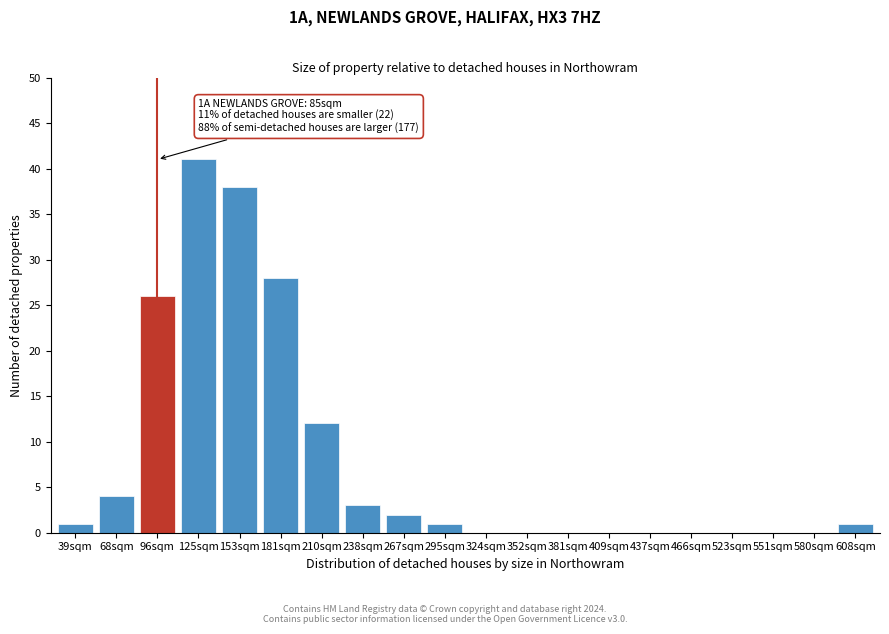

Reading left to right, what are all the values shown in this chart?

39sqm=1	68sqm=4	96sqm=26	125sqm=41	153sqm=38	181sqm=28	210sqm=12	238sqm=3	267sqm=2	295sqm=1	324sqm=0	352sqm=0	381sqm=0	409sqm=0	437sqm=0	466sqm=0	523sqm=0	551sqm=0	580sqm=0	608sqm=1